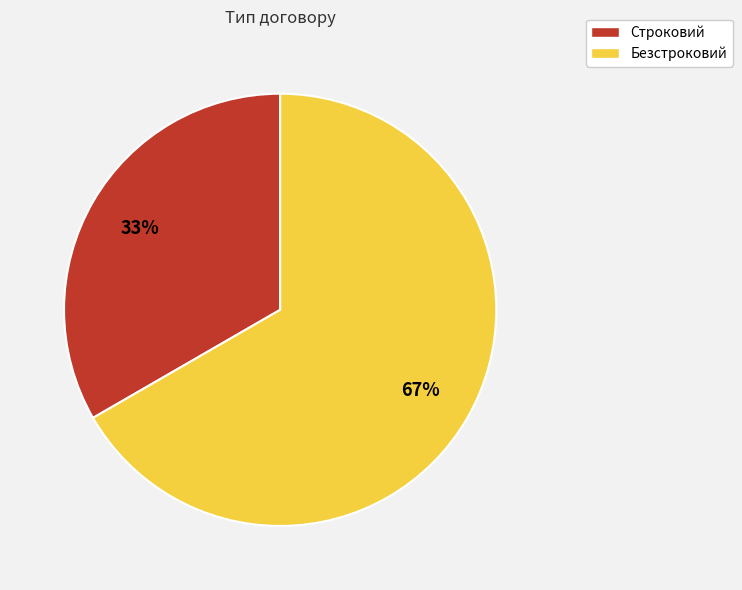

To the nearest percent, what percentage of the pie is Безстроковий?

67%